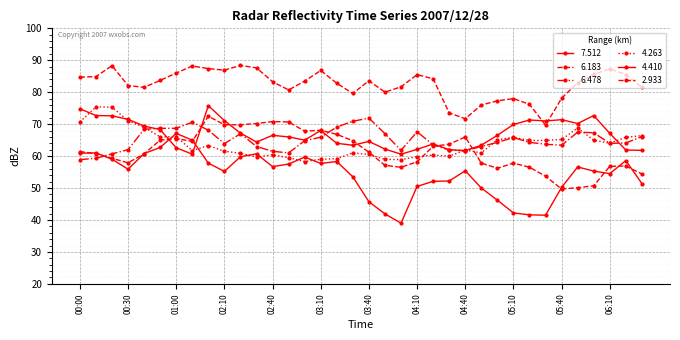

How many lines are shown in the chart?

6